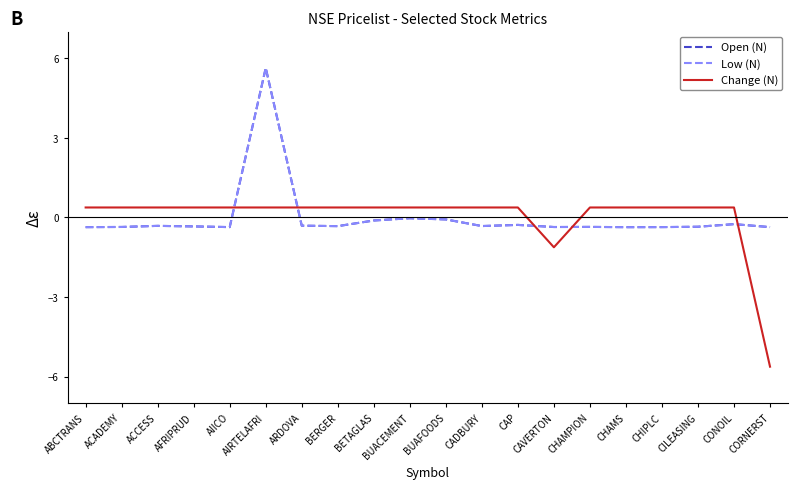

Where is Change (N) nearest to the value -2?

CAVERTON